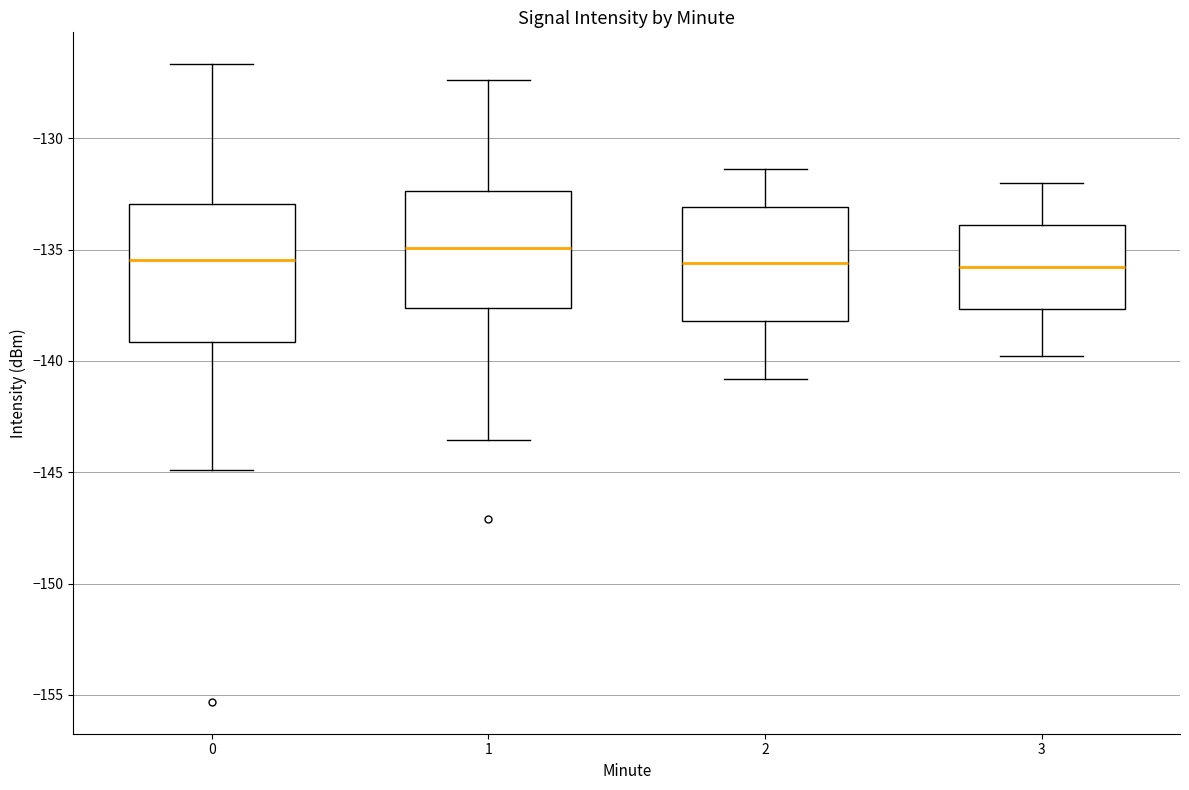

Reading left to right, read every box against the y-axis: the position of its median line, the range the box covers, and the ends of its whiskers. The values are not printed on the chart, so give them approximately, as read against the axis.

0: median -135.5, box -139.0 to -133.0, whiskers -145.0 to -126.5
1: median -135.0, box -137.5 to -132.5, whiskers -143.5 to -127.5
2: median -135.5, box -138.0 to -133.0, whiskers -141.0 to -131.5
3: median -136.0, box -137.5 to -134.0, whiskers -140.0 to -132.0